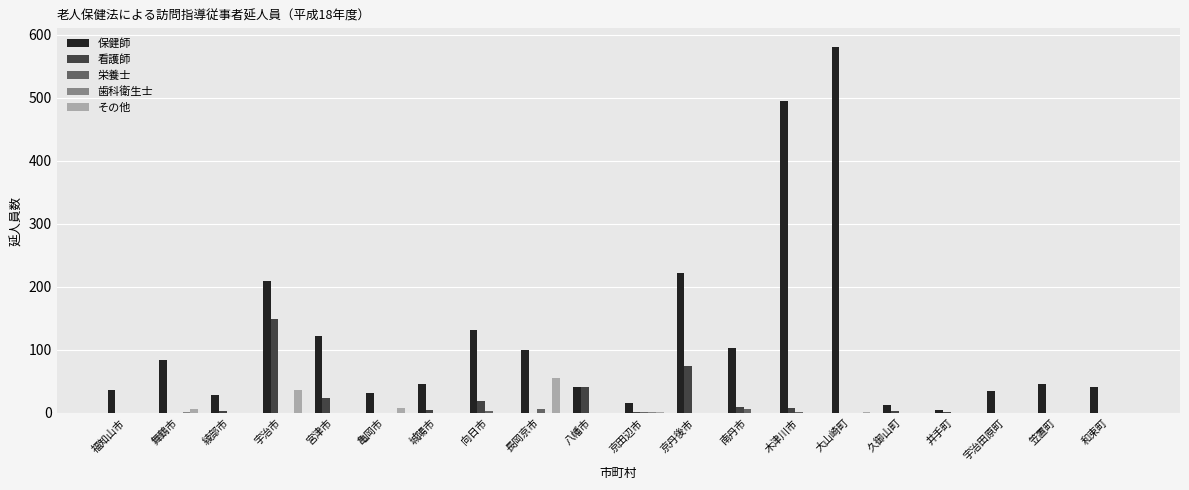

Which category has the highest value across all series?

大山崎町